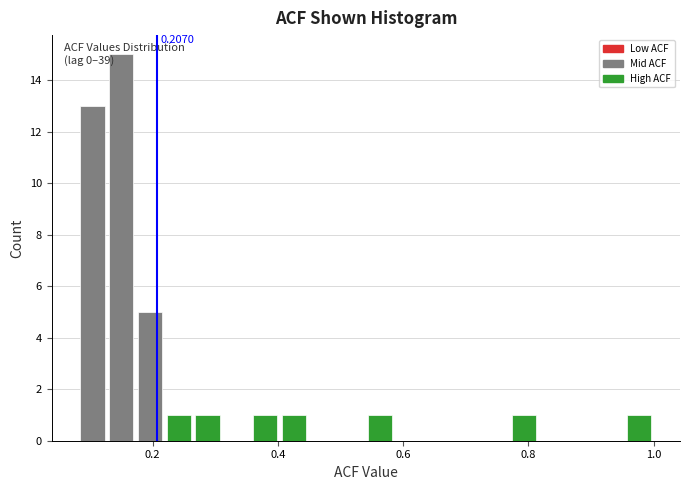

Read against the x-axis, roughly where is the centre of the tallest bar?

0.14